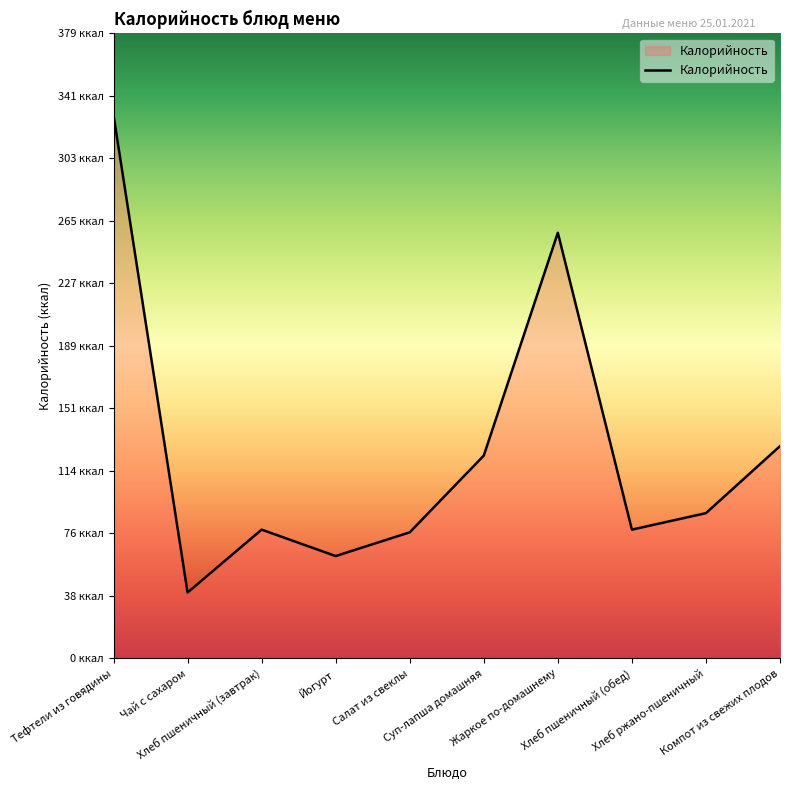

The value at Жаркое по-домашнему is 257.9. True or false?

True